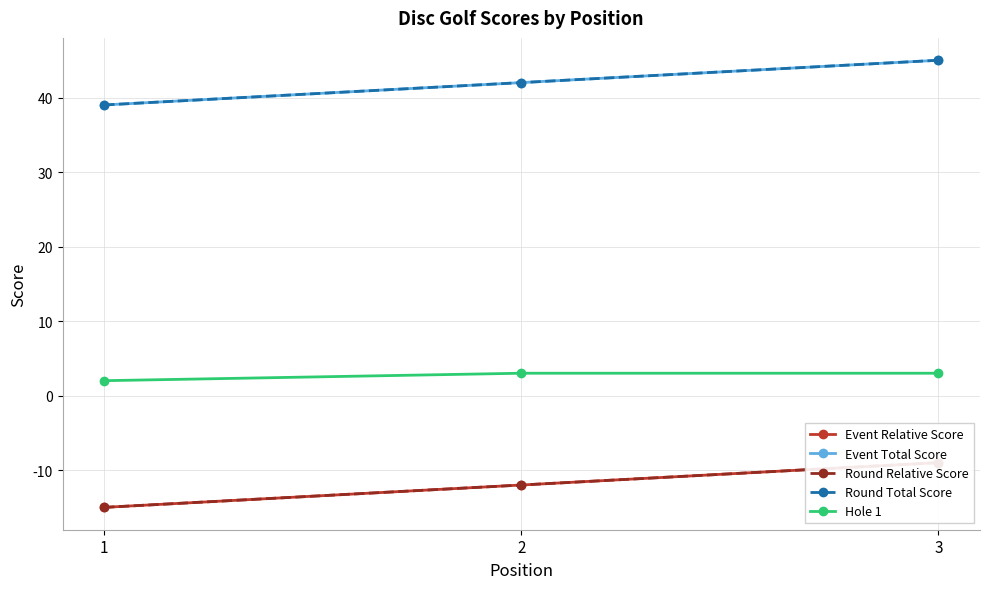

At which category is the sum across all series the highest?

3